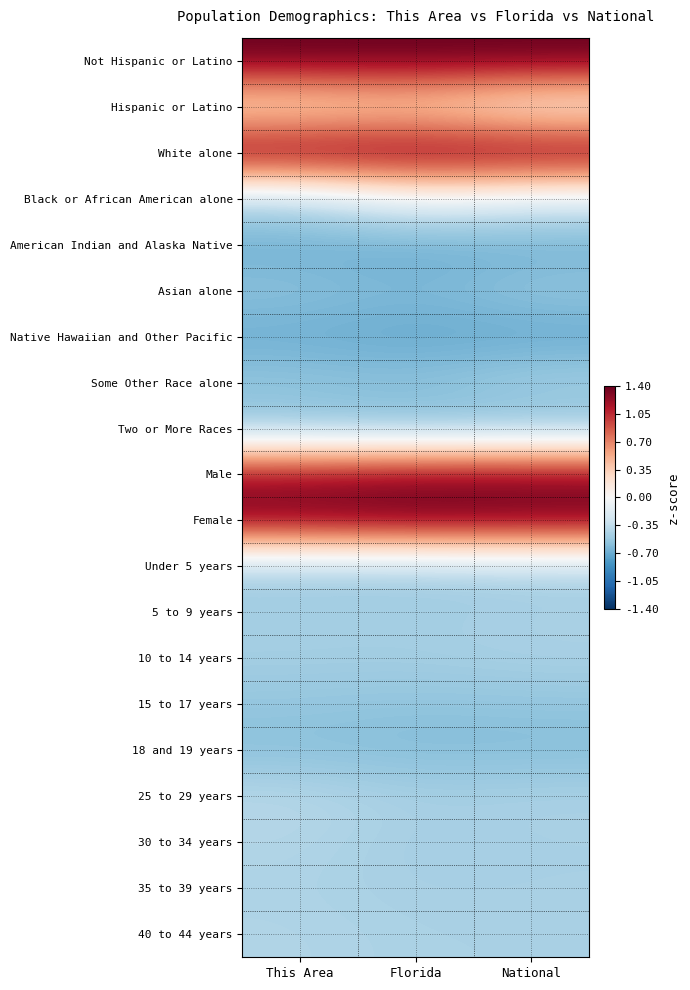

Reading left to right, list all the values displayed in this chart.

Not Hispanic or Latino: This Area=1.4	Florida=1.4	National=1.4
Hispanic or Latino: This Area=0.1	Florida=0.2	National=-0.1
White alone: This Area=1.4	Florida=1.4	National=1.4
Black or African American alone: This Area=-0.4	Florida=-0.1	National=-0.2
American Indian and Alaska Native: This Area=-0.7	Florida=-0.7	National=-0.7
Asian alone: This Area=-0.6	Florida=-0.6	National=-0.5
Native Hawaiian and Other Pacific: This Area=-0.7	Florida=-0.7	National=-0.7
Some Other Race alone: This Area=-0.5	Florida=-0.6	National=-0.5
Two or More Races: This Area=-0.6	Florida=-0.6	National=-0.6
Male: This Area=1.2	Florida=1.3	National=1.3
Female: This Area=1.3	Florida=1.4	National=1.4
Under 5 years: This Area=-0.5	Florida=-0.5	National=-0.5
5 to 9 years: This Area=-0.5	Florida=-0.5	National=-0.5
10 to 14 years: This Area=-0.5	Florida=-0.5	National=-0.5
15 to 17 years: This Area=-0.5	Florida=-0.6	National=-0.6
18 and 19 years: This Area=-0.6	Florida=-0.6	National=-0.6
25 to 29 years: This Area=-0.4	Florida=-0.5	National=-0.4
30 to 34 years: This Area=-0.4	Florida=-0.5	National=-0.5
35 to 39 years: This Area=-0.4	Florida=-0.5	National=-0.5
40 to 44 years: This Area=-0.4	Florida=-0.4	National=-0.4